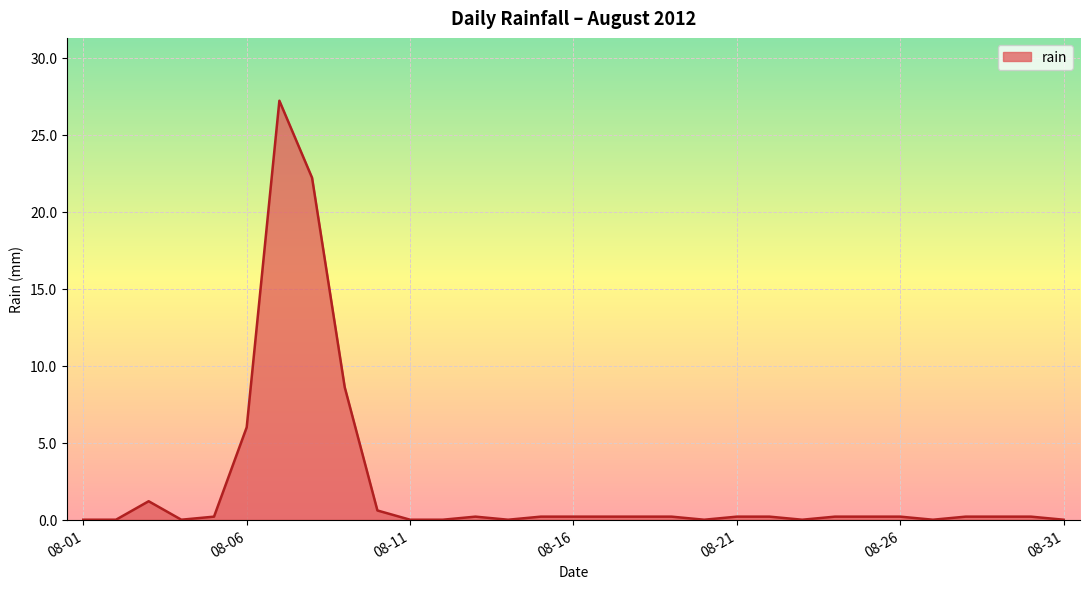

What is the greatest value displayed?

27.2